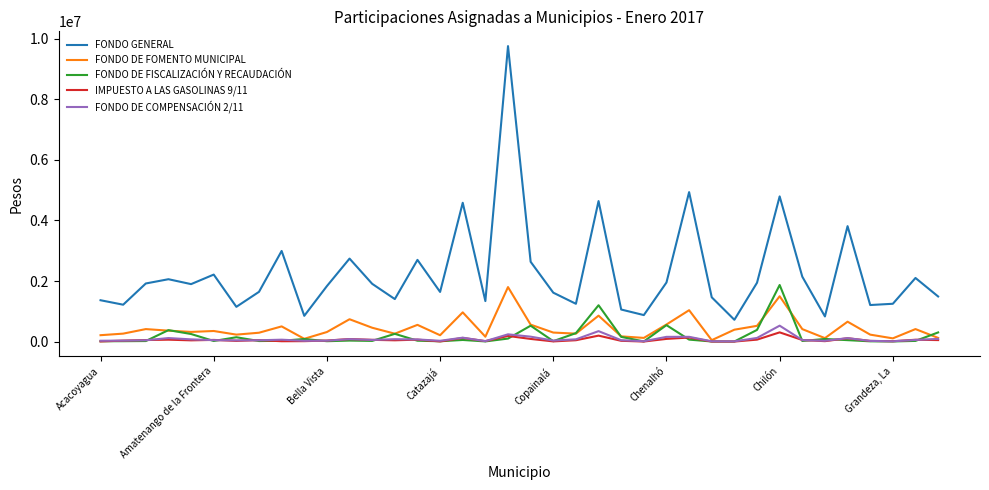

Which series has the largest total across all categories?

FONDO GENERAL